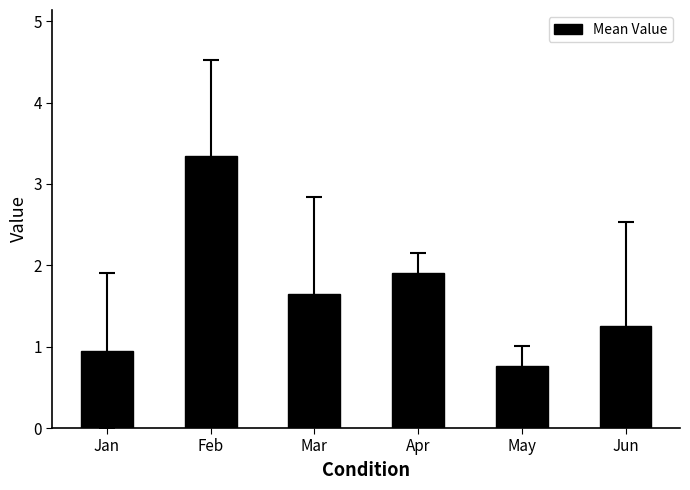

How many data points are less than 1?

2